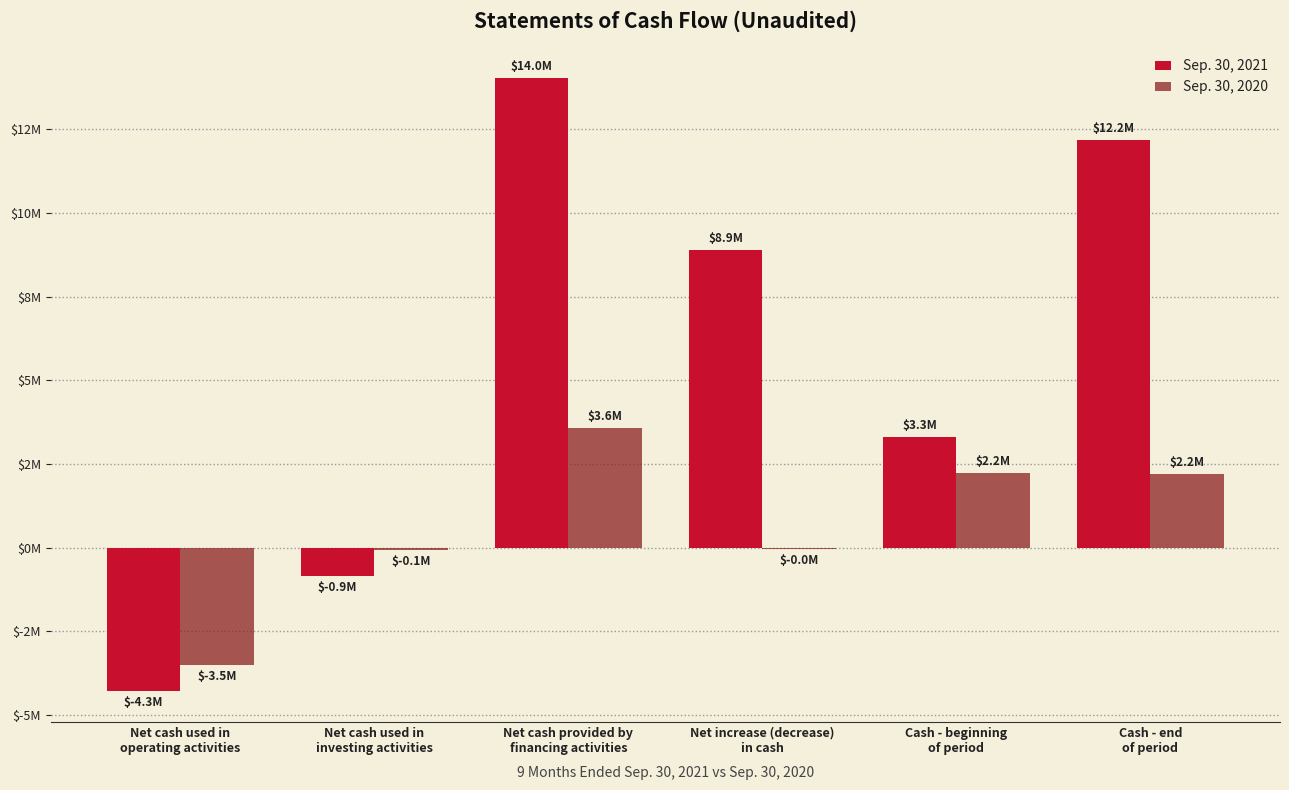

What is the sum of the Sep. 30, 2020 values at Net cash provided by
financing activities and Cash - beginning
of period?

5810217